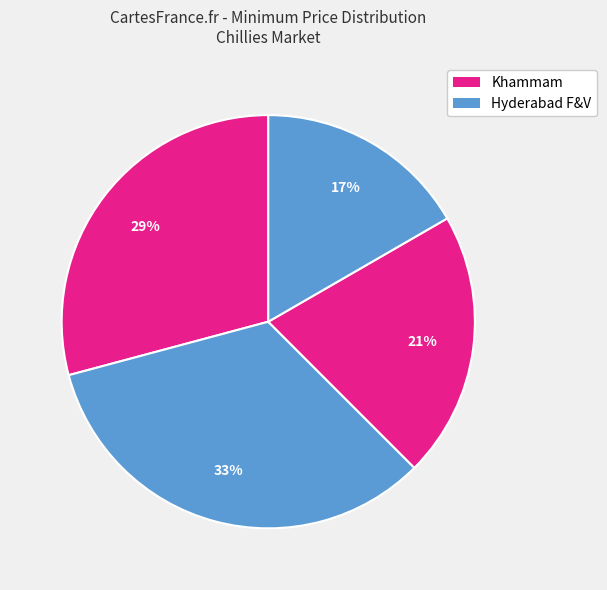

Which slice is the largest?

Hyderabad F&V (1st Sort)